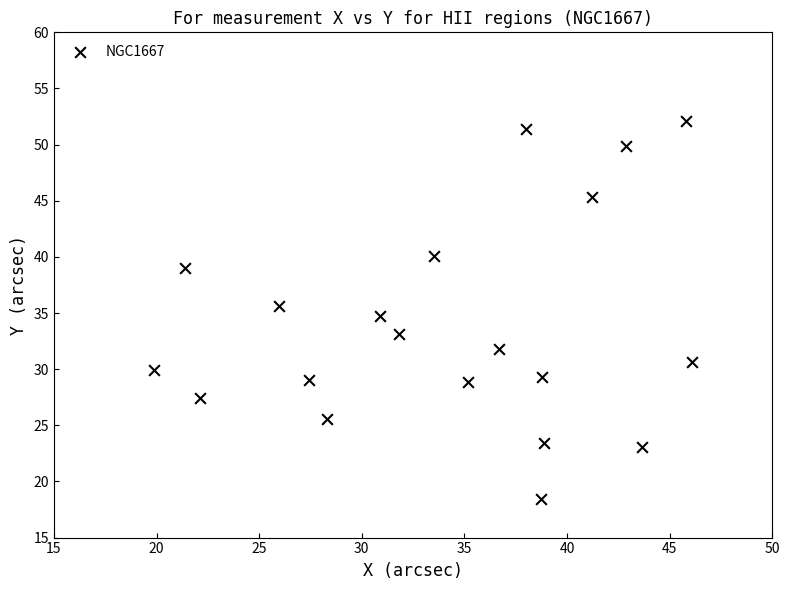

What is the range of Y values (max minus min)?

33.6